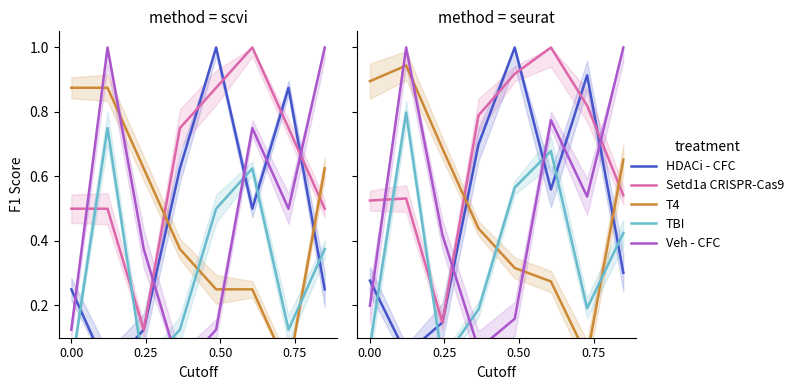

Which series has the largest range (max minus min)?

HDACi - CFC